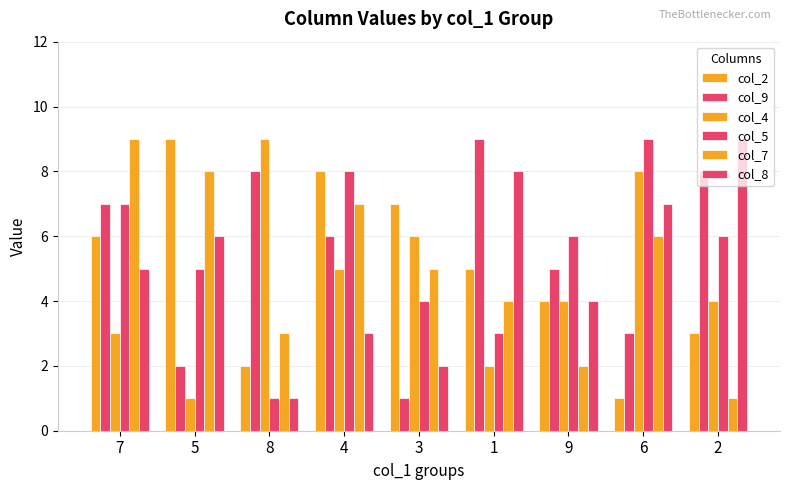

Between 8 and 6, which is larger?

8